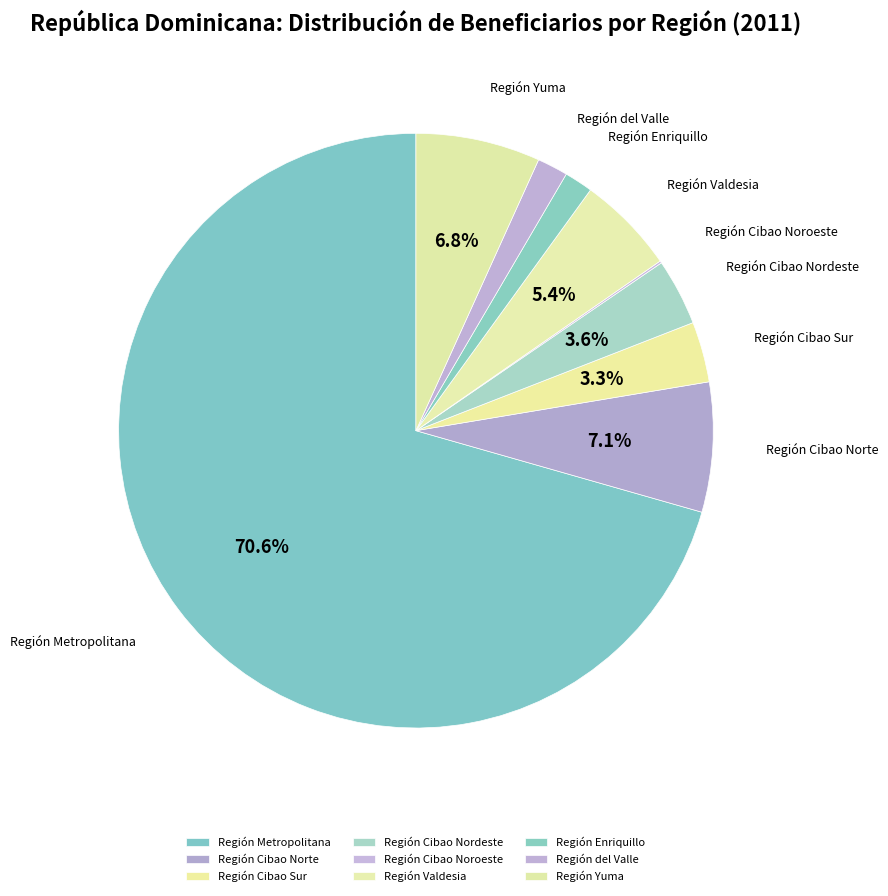

Which category has the biggest portion of the pie?

Región Metropolitana